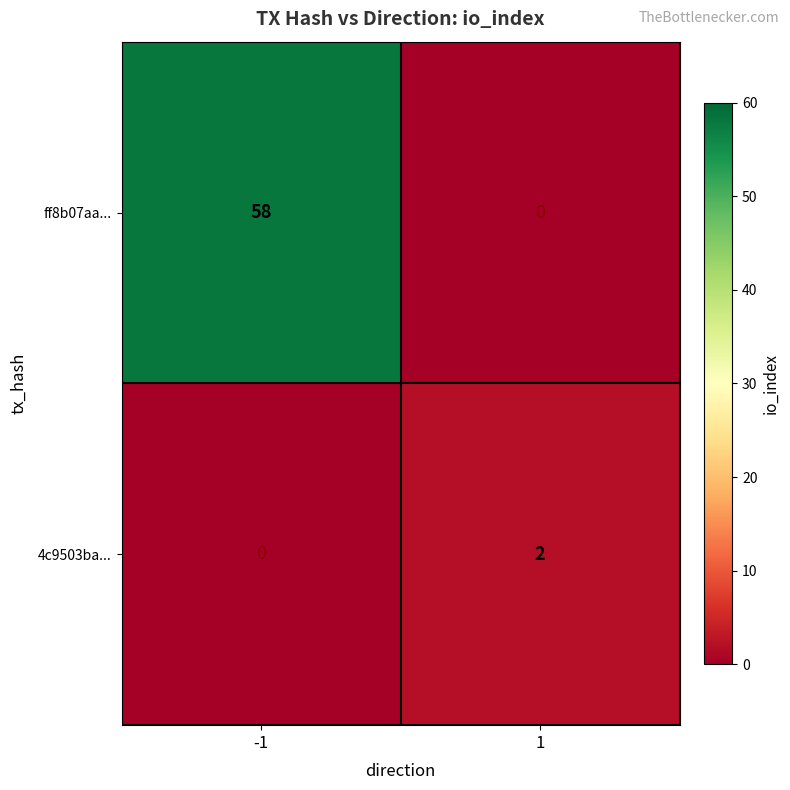

The 4c9503ba... series shows 2 at 1. True or false?

True